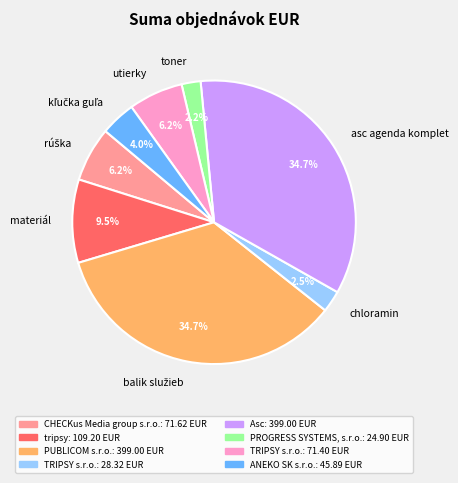

How many slices are in this pie chart?

8